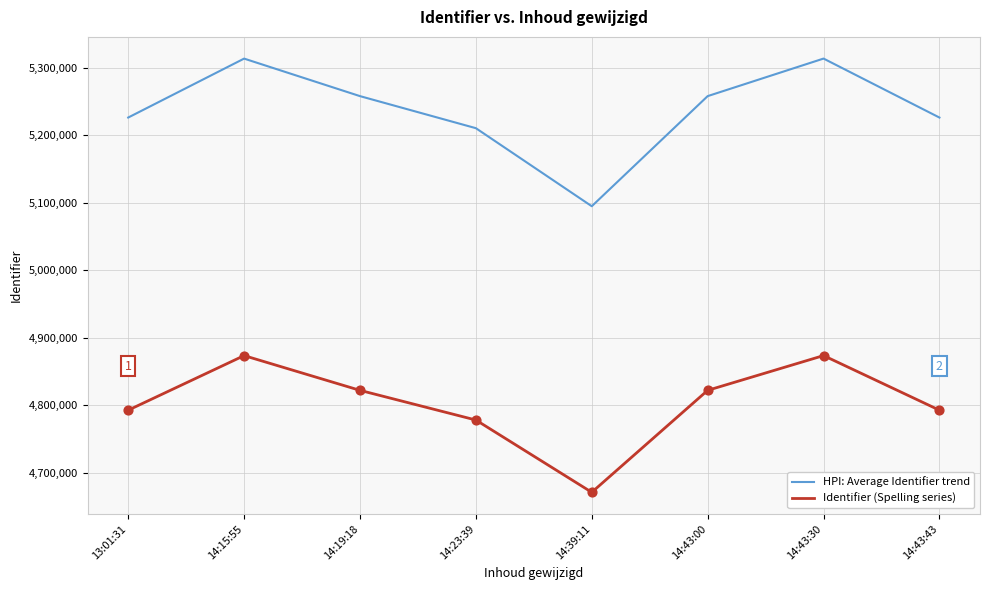

What is the total value across all series at 14:43:30?

10186661.6